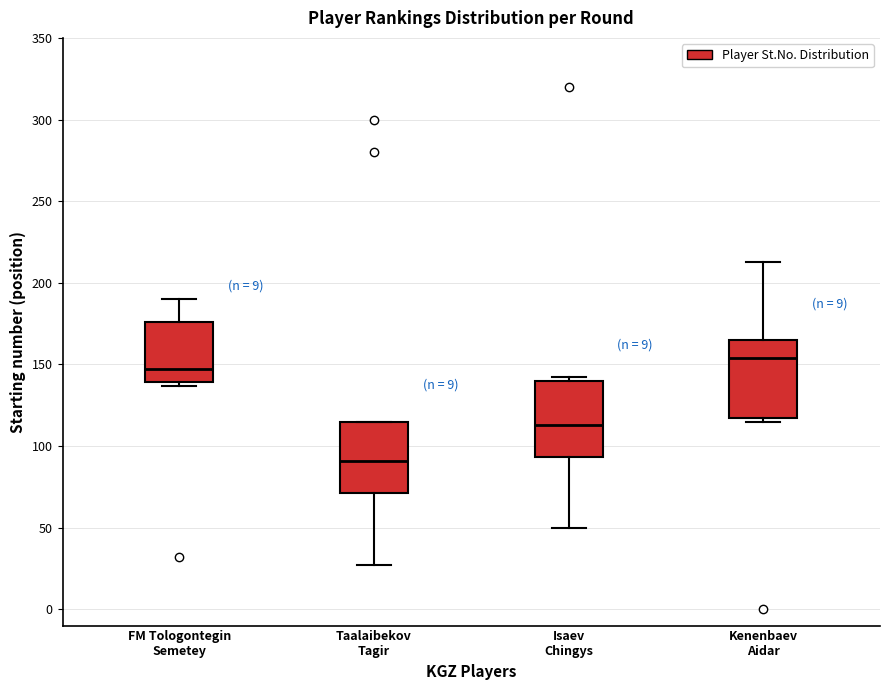

Where is the upper edge of the box for Kenenbaev Aidar on the y-axis? The values are not printed on the chart, so give them approximately, as read against the axis.

165